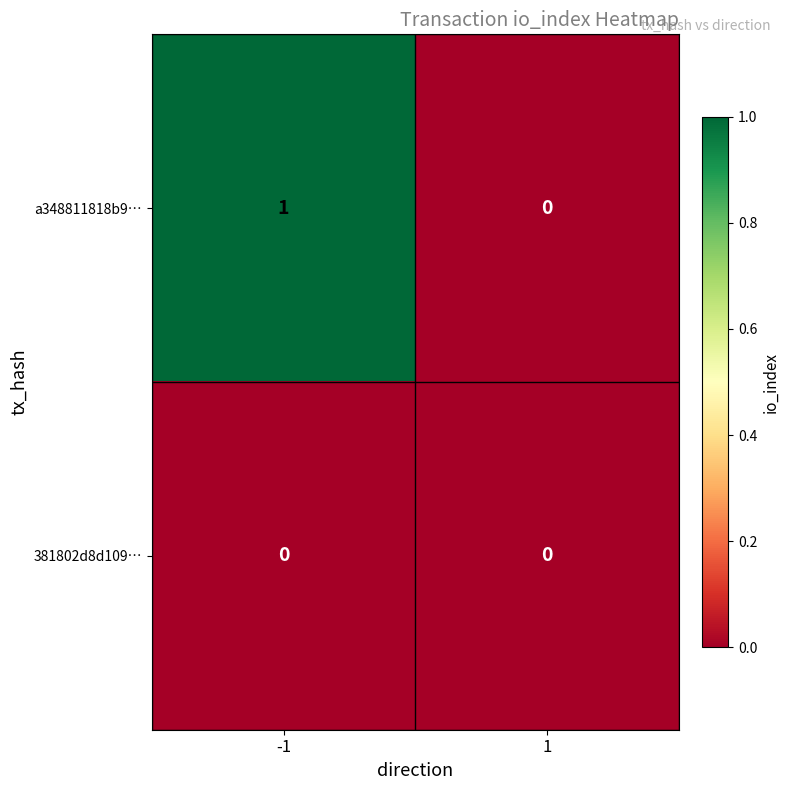

The a348811818b9… series shows 1 at -1. True or false?

True